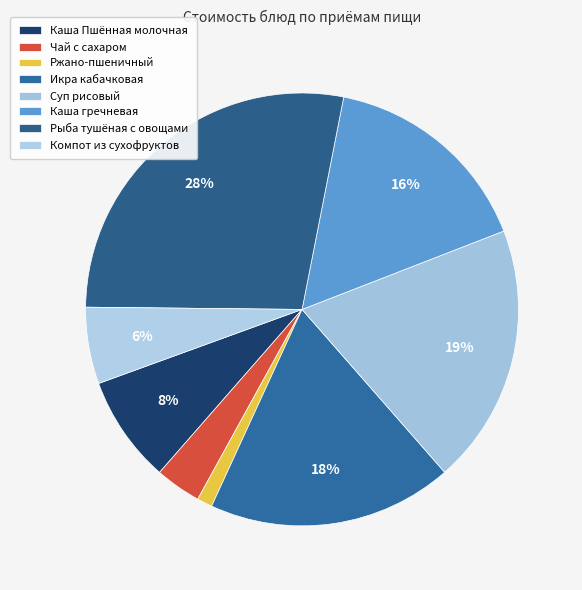

How many slices are in this pie chart?

8